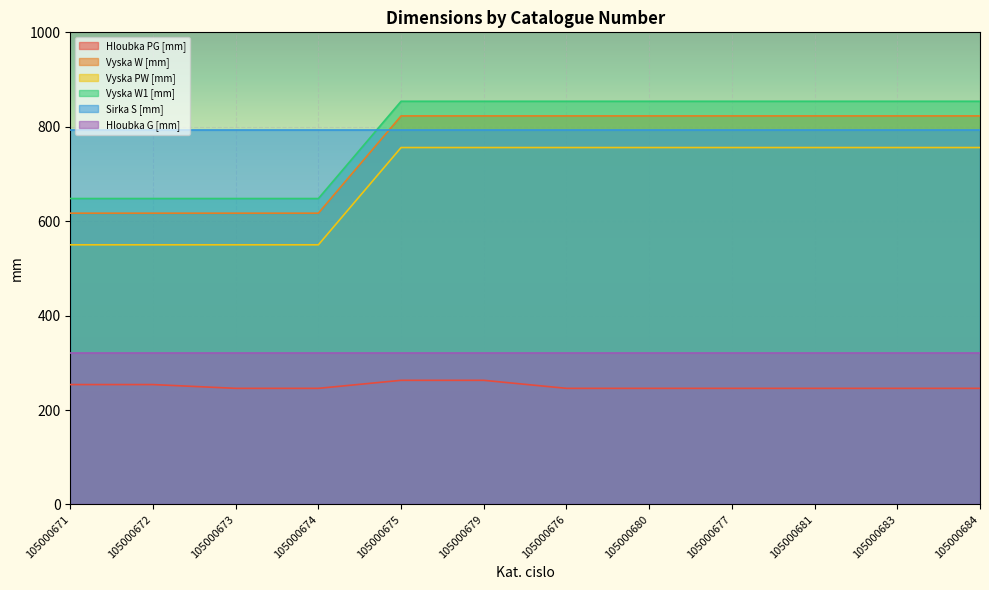

What position from the right is 105000671?

12